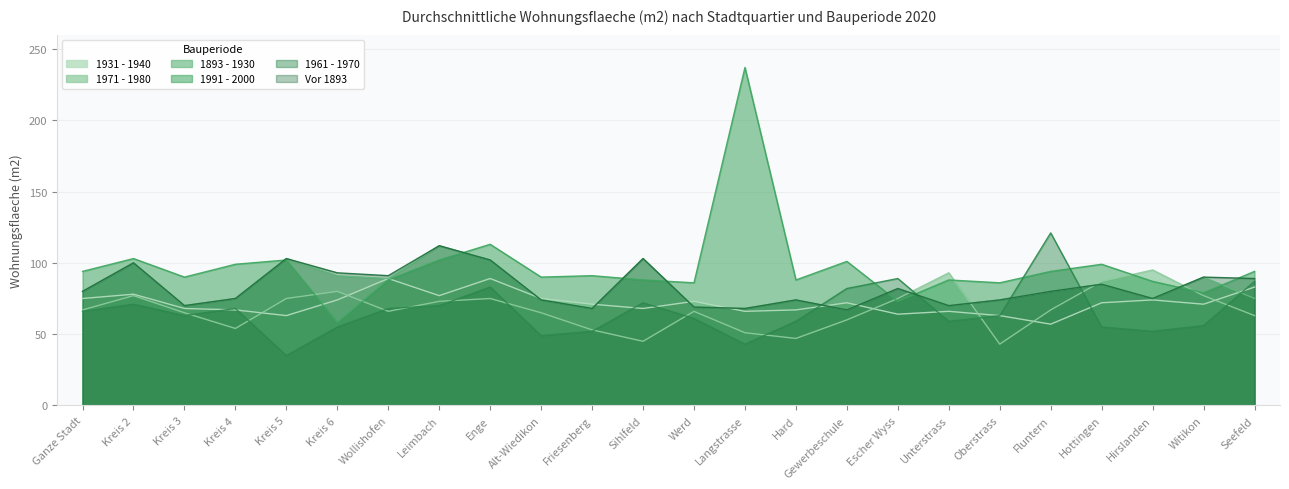

Rank the series by their maximum value, from lowest to highest.

1931 - 1940, 1971 - 1980, 1893 - 1930, Vor 1893, 1961 - 1970, 1991 - 2000